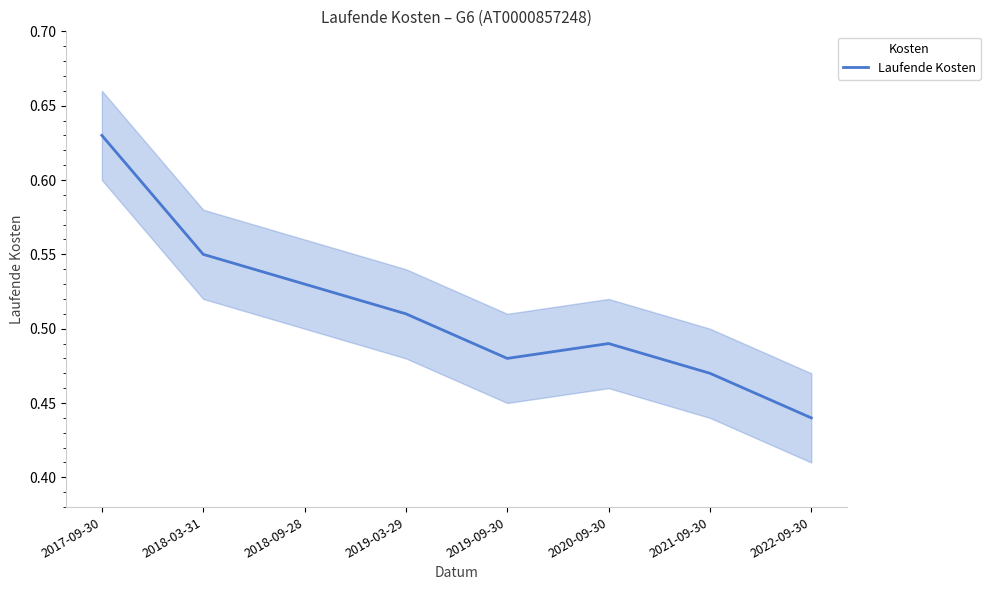

The chart shows a value of 0.8 at 2019-03-29. True or false?

False